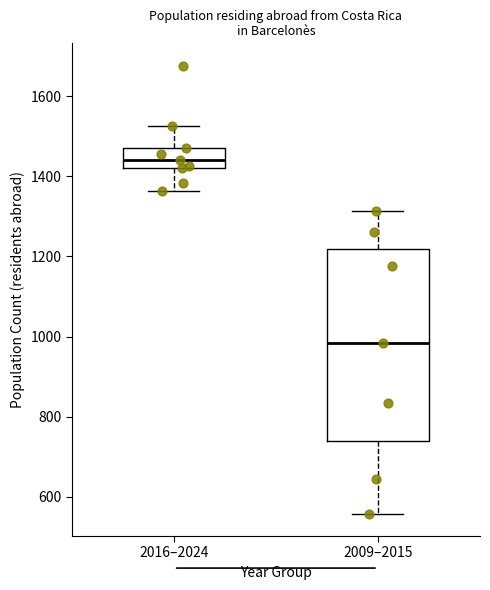

Which box has the lowest median line?

2009–2015